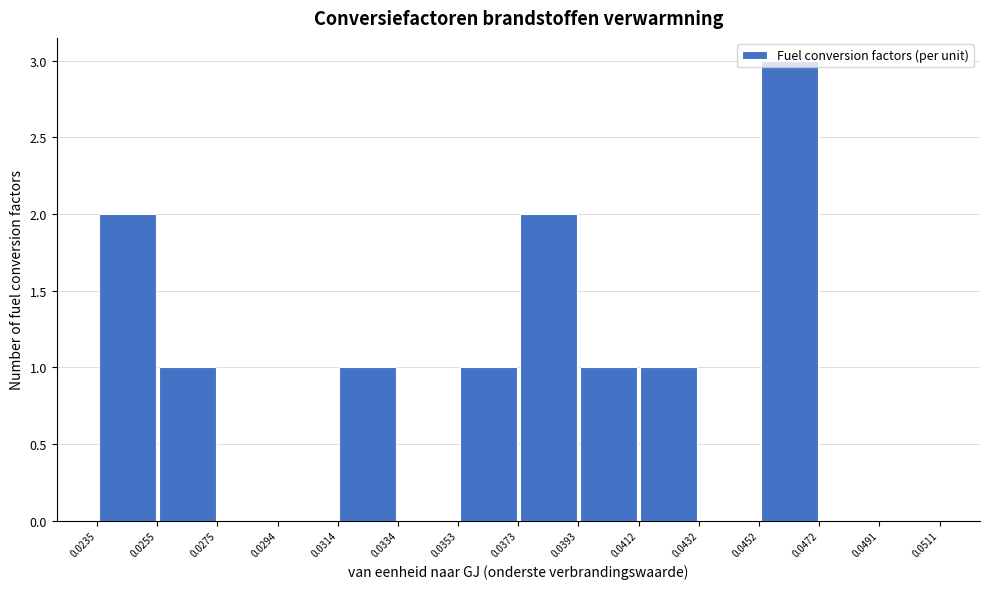

Reading left to right, list every bar in this chart as the range it spans on the x-axis followed by its height. The values are not printed on the chart, so give them approximately, as read against the axis.

0.0235 to 0.0255: 2
0.0255 to 0.0275: 1
0.0275 to 0.0294: 0
0.0294 to 0.0314: 0
0.0314 to 0.0334: 1
0.0334 to 0.0353: 0
0.0353 to 0.0373: 1
0.0373 to 0.0393: 2
0.0393 to 0.0412: 1
0.0412 to 0.0432: 1
0.0432 to 0.0452: 0
0.0452 to 0.0472: 3
0.0472 to 0.0491: 0
0.0491 to 0.0511: 0